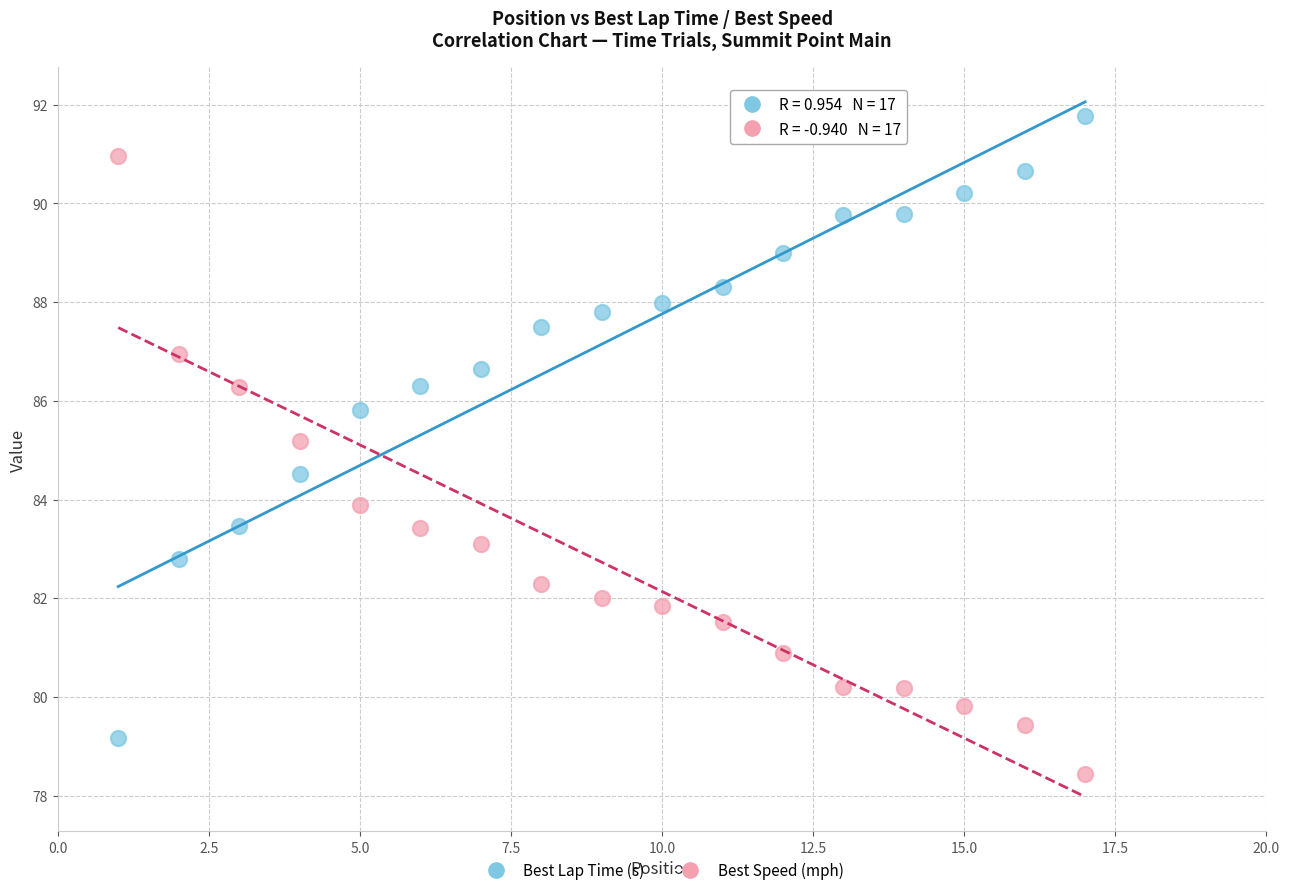

Across all series, what Y value is closest to 85?

85.2